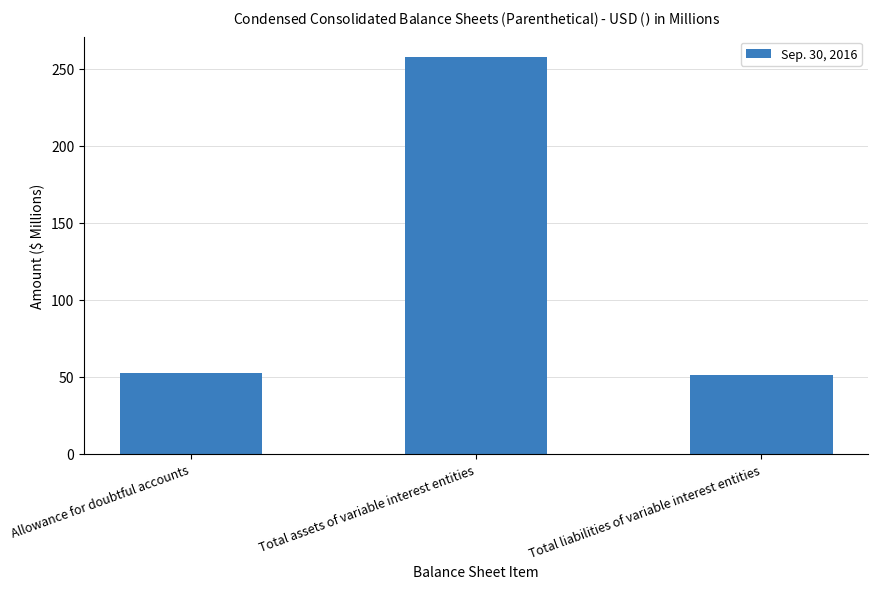

Approximately how many times larger is the value at Total assets of variable interest entities compared to Allowance for doubtful accounts?

4.9